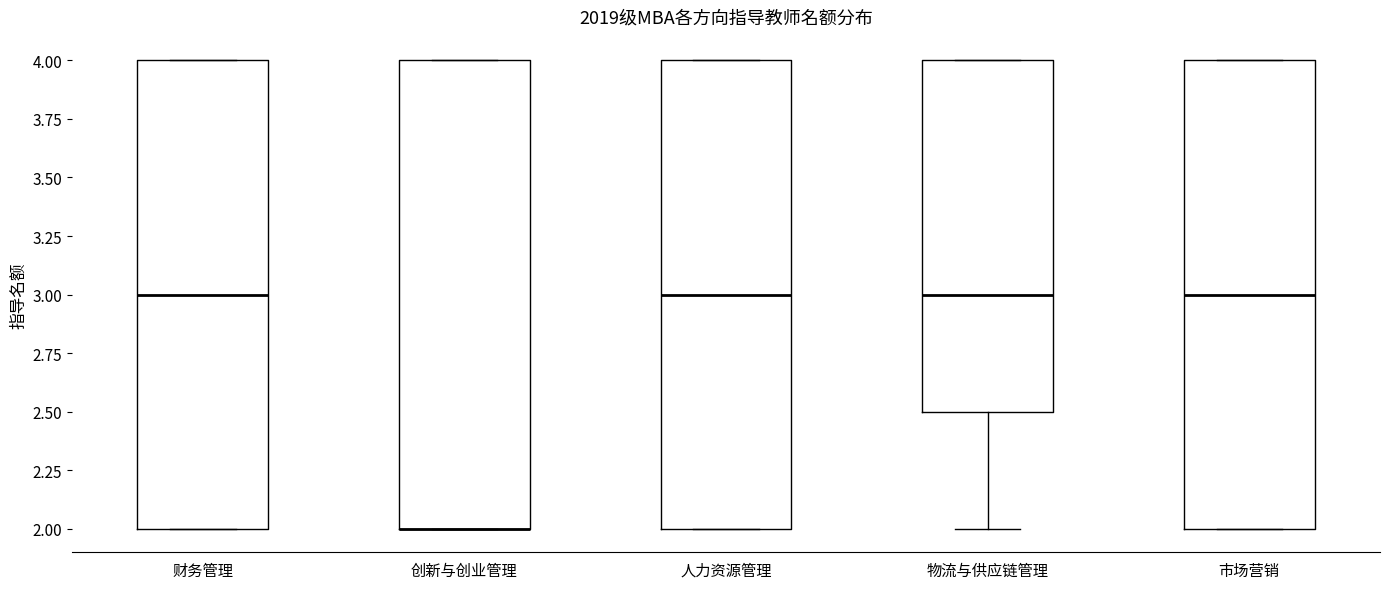

Reading left to right, transcribe this box plot: for each box, give where its median line is, the range the box spans, and where its two whiskers end, as read against the y-axis. The values are not printed on the chart, so give them approximately, as read against the axis.

财务管理: median 3.0, box 2.0 to 4.0, whiskers 2.0 to 4.0
创新与创业管理: median 2.0 (drawn on the box's lower edge), box 2.0 to 4.0, whiskers 2.0 to 4.0
人力资源管理: median 3.0, box 2.0 to 4.0, whiskers 2.0 to 4.0
物流与供应链管理: median 3.0, box 2.5 to 4.0, whiskers 2.0 to 4.0
市场营销: median 3.0, box 2.0 to 4.0, whiskers 2.0 to 4.0